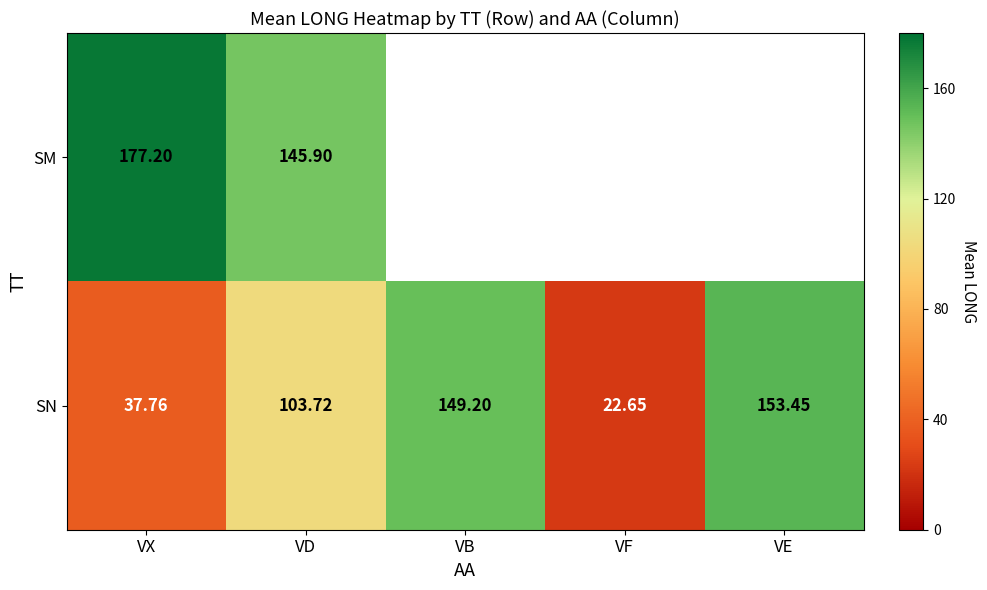

What is the smallest value displayed?

22.7